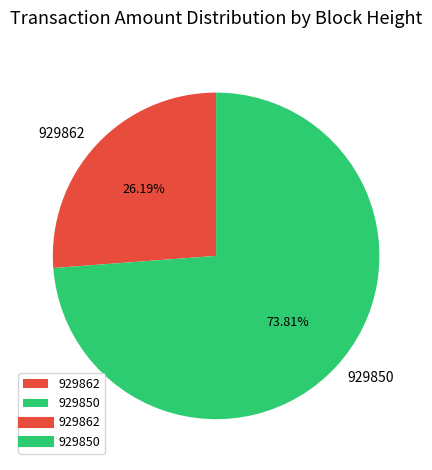

How many slices are in this pie chart?

2